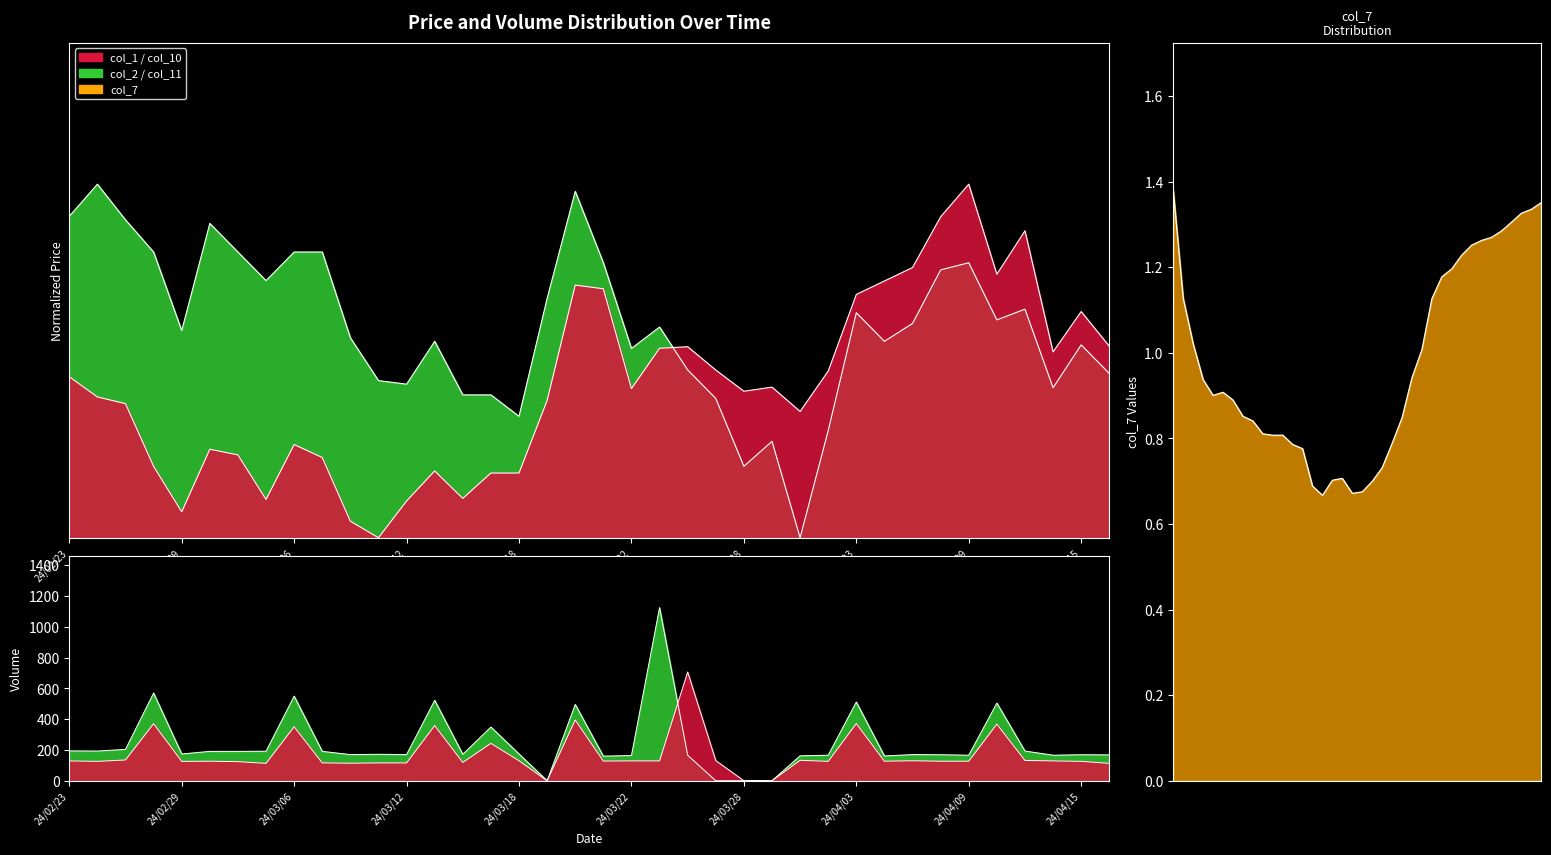

Between 24/03/18 and 24/04/02, which series saw the biggest shift?

col_11